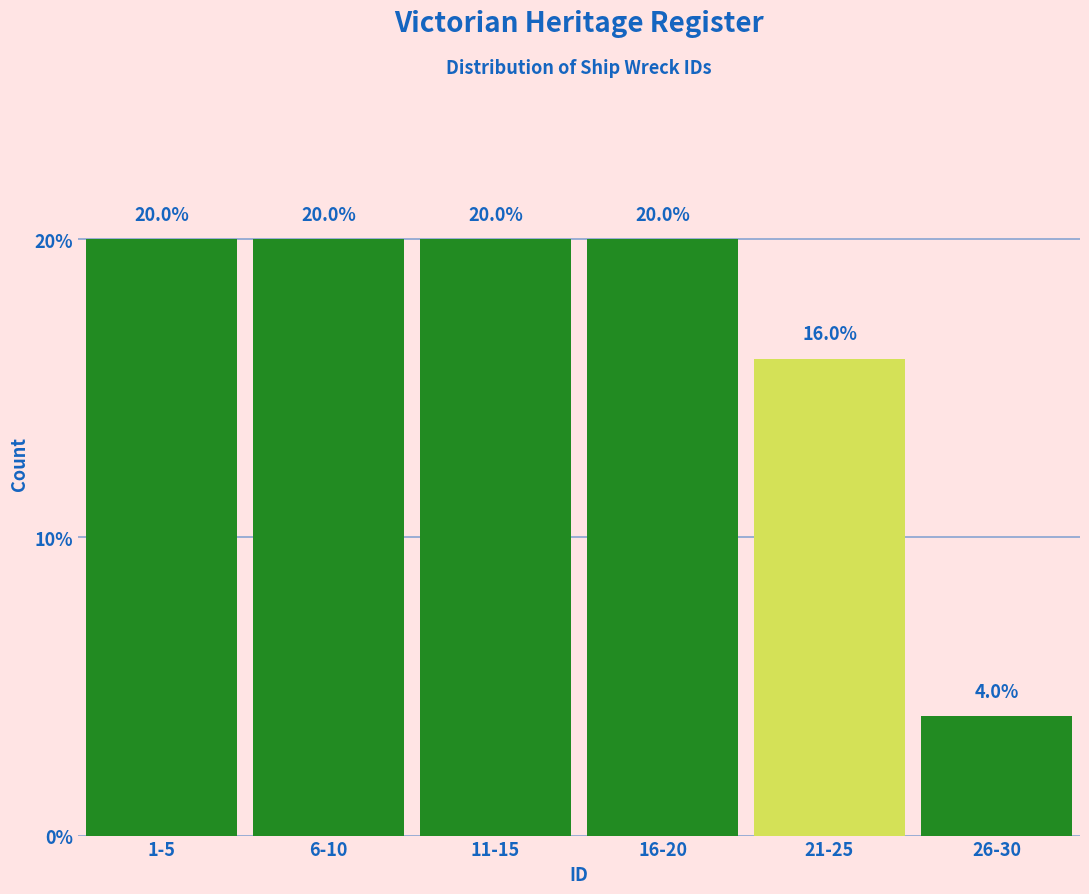

Reading left to right, what are all the values shown in this chart?

20	20	20	20	16	4